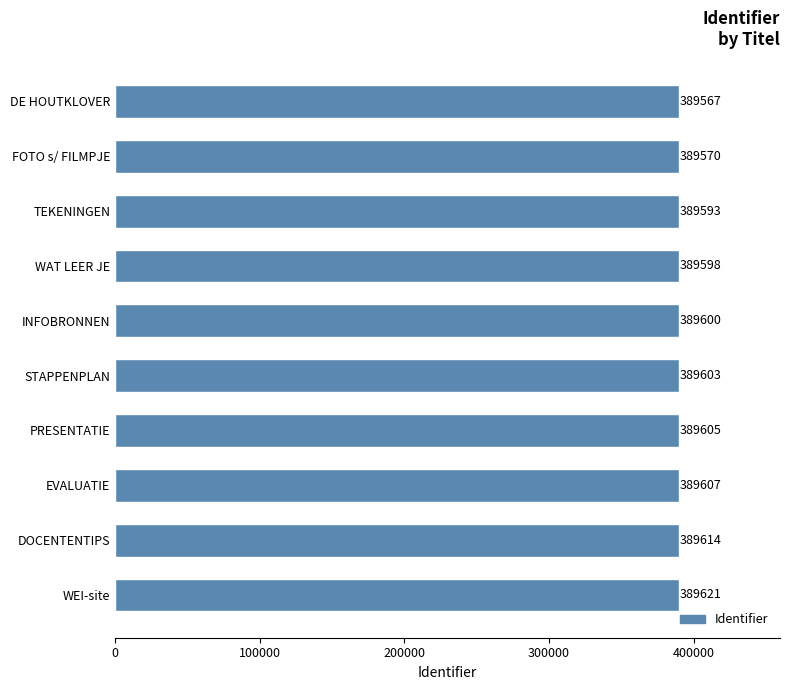

Rank the categories by value from lowest to highest.

DE HOUTKLOVER, FOTO s/ FILMPJE, TEKENINGEN, WAT LEER JE, INFOBRONNEN, STAPPENPLAN, PRESENTATIE, EVALUATIE, DOCENTENTIPS, WEI-site